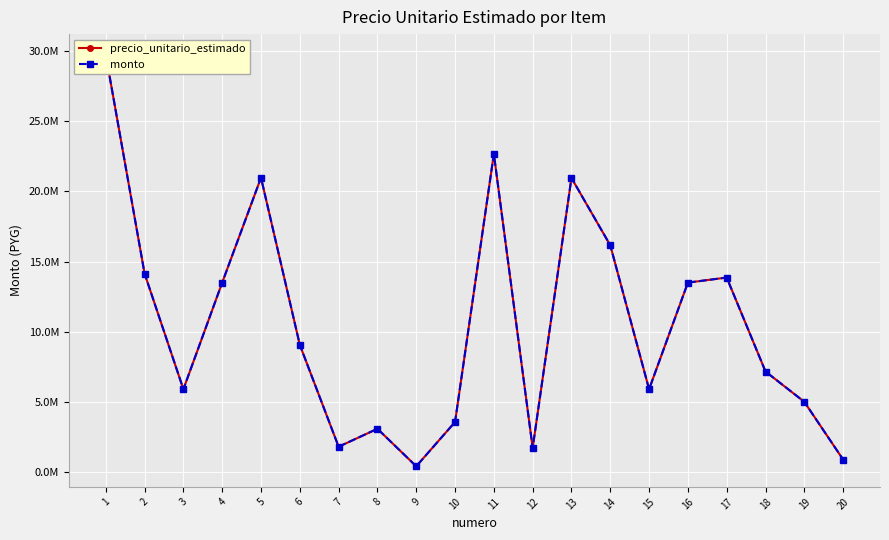

At which category is the sum across all series the highest?

1